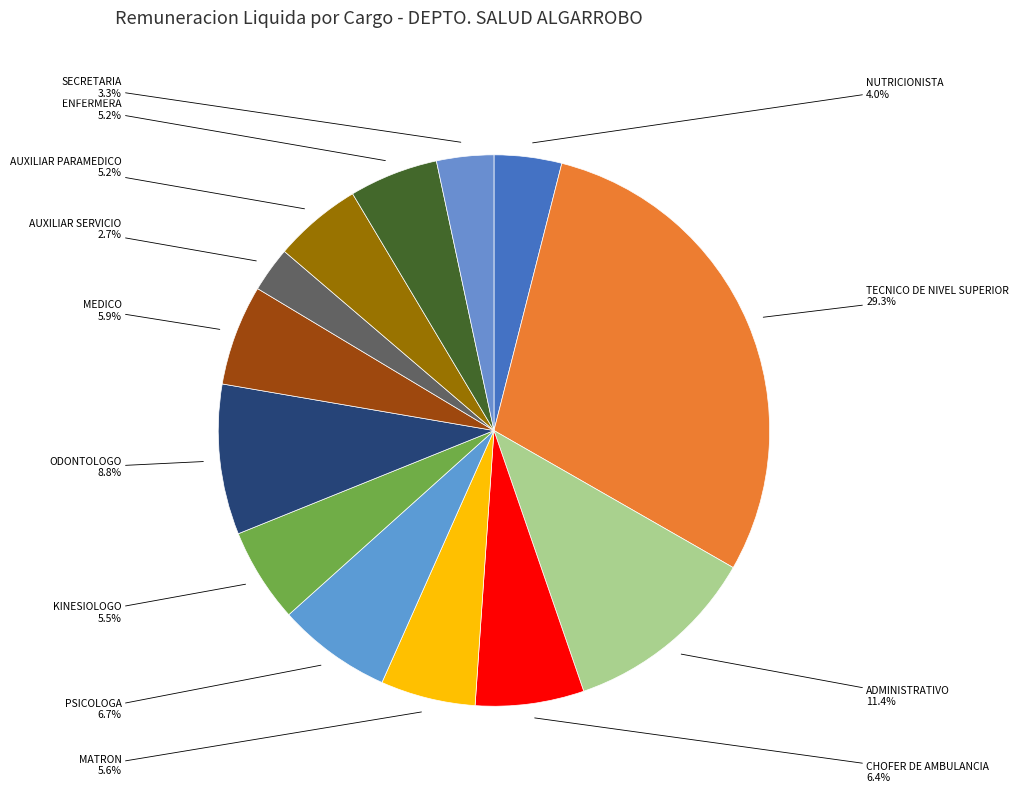

Rank the categories by value from highest to lowest.

TECNICO DE NIVEL SUPERIOR, ADMINISTRATIVO, ODONTOLOGO, PSICOLOGA, CHOFER DE AMBULANCIA, MEDICO, MATRON, KINESIOLOGO, ENFERMERA, AUXILIAR PARAMEDICO, NUTRICIONISTA, SECRETARIA, AUXILIAR SERVICIO